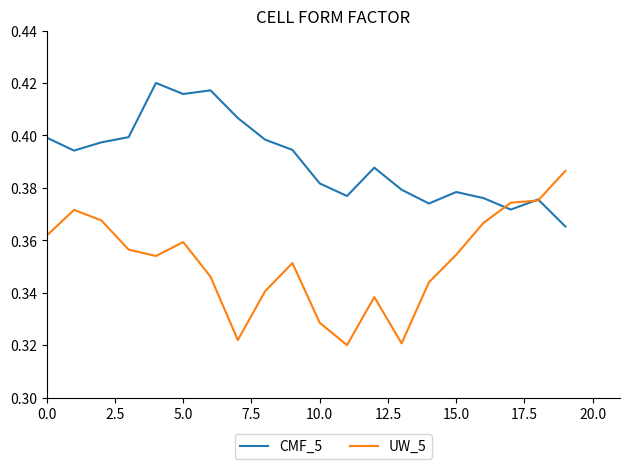

Which series has the widest spread of values?

UW_5